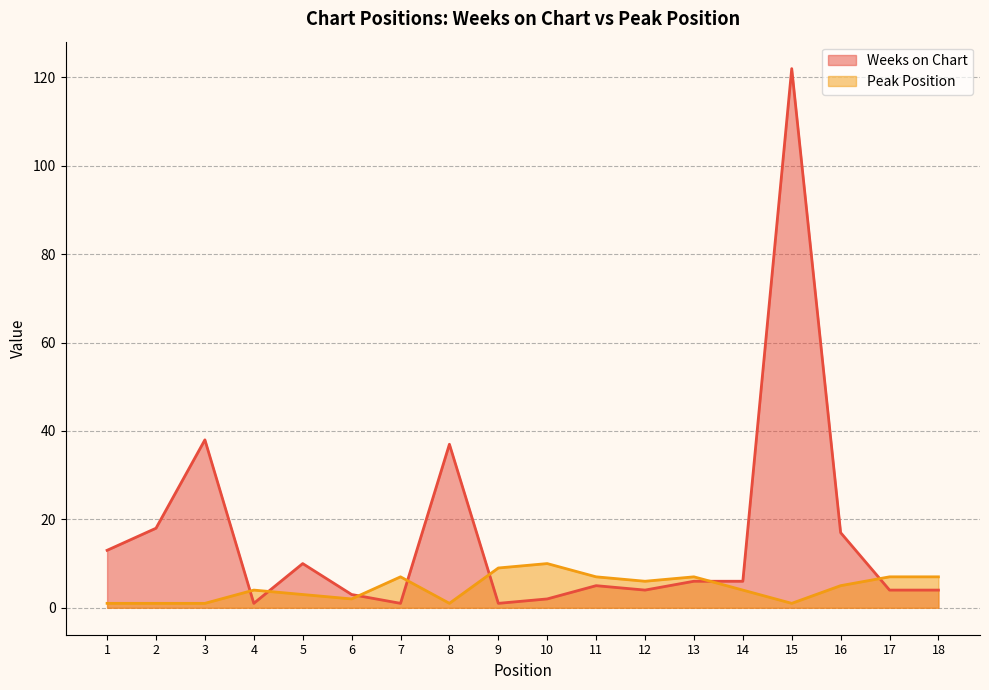

List the series in order of their overall mean, highest first.

Weeks on Chart, Peak Position